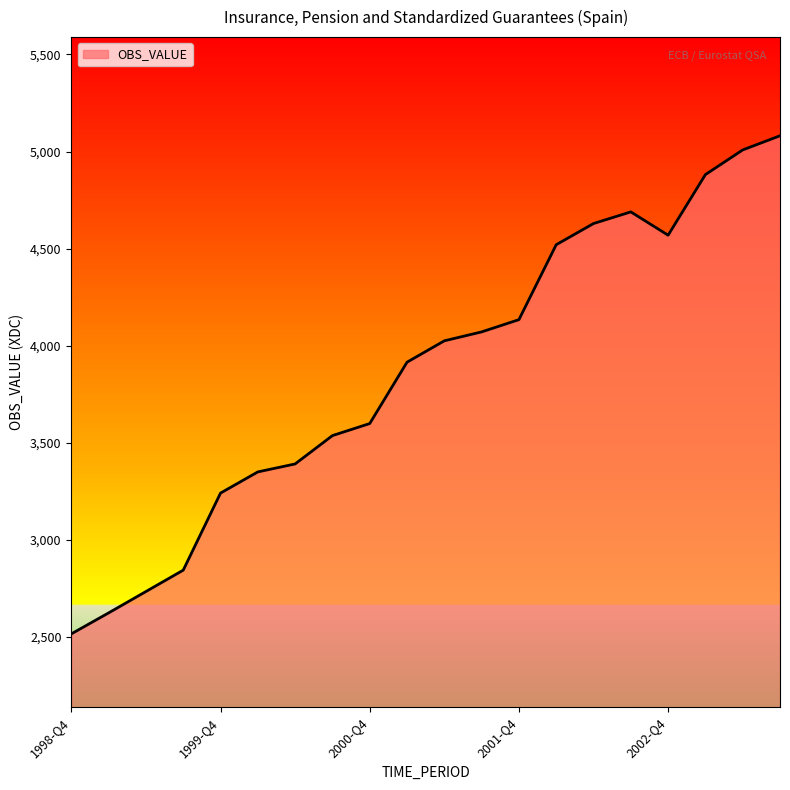

What is the smallest value displayed?

2516